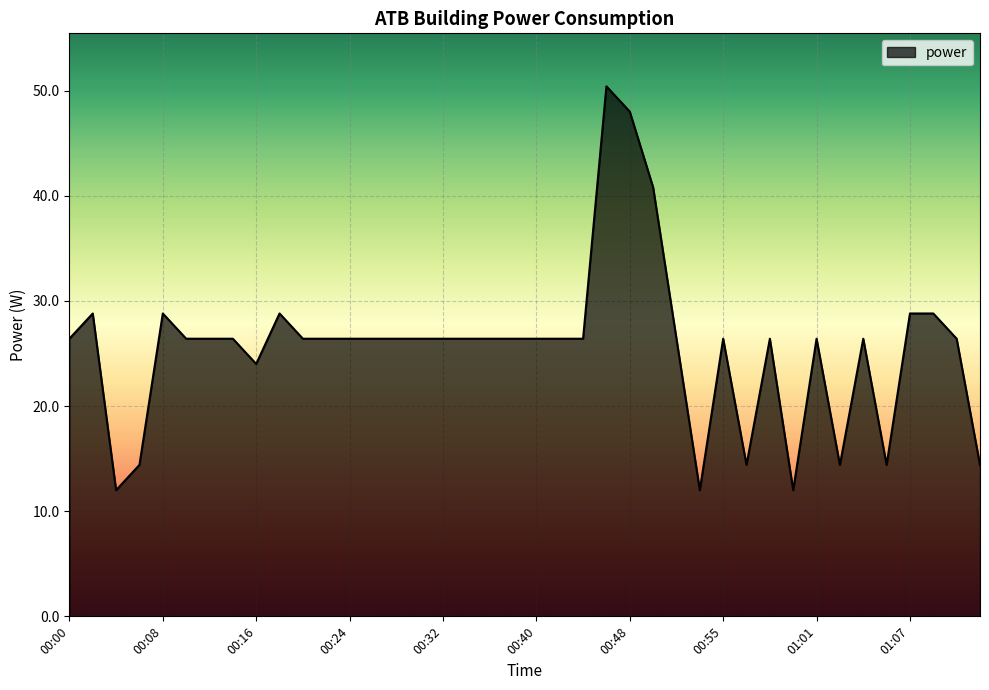

What is the difference between the maximum and minimum values?

38.4